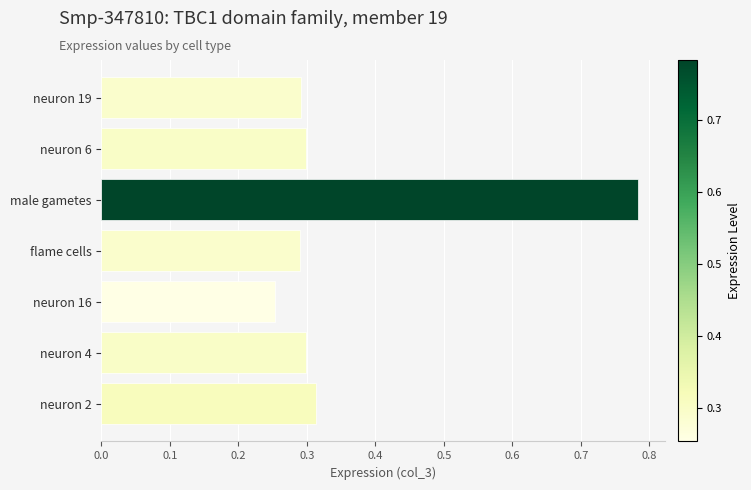

Is it true that the value at flame cells is 0.3?

True